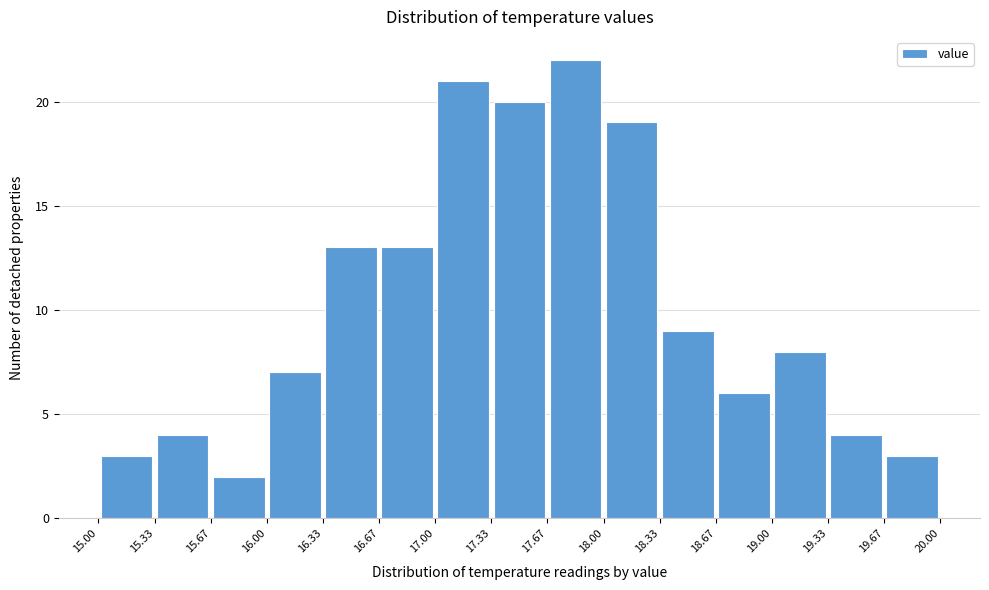

Reading left to right, transcribe this chart: for each bar, give the range it covers on the x-axis and its height. The values are not printed on the chart, so give them approximately, as read against the axis.

15.00 to 15.33: 3
15.33 to 15.67: 4
15.67 to 16.00: 2
16.00 to 16.33: 7
16.33 to 16.67: 13
16.67 to 17.00: 13
17.00 to 17.33: 21
17.33 to 17.67: 20
17.67 to 18.00: 22
18.00 to 18.33: 19
18.33 to 18.67: 9
18.67 to 19.00: 6
19.00 to 19.33: 8
19.33 to 19.67: 4
19.67 to 20.00: 3